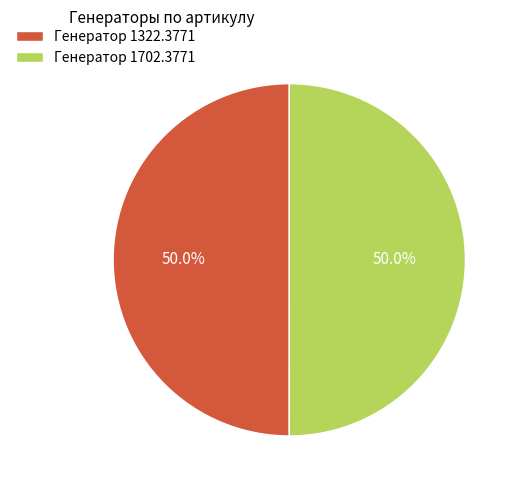

The Генератор 1702.3771 slice represents 50% of the pie. True or false?

True